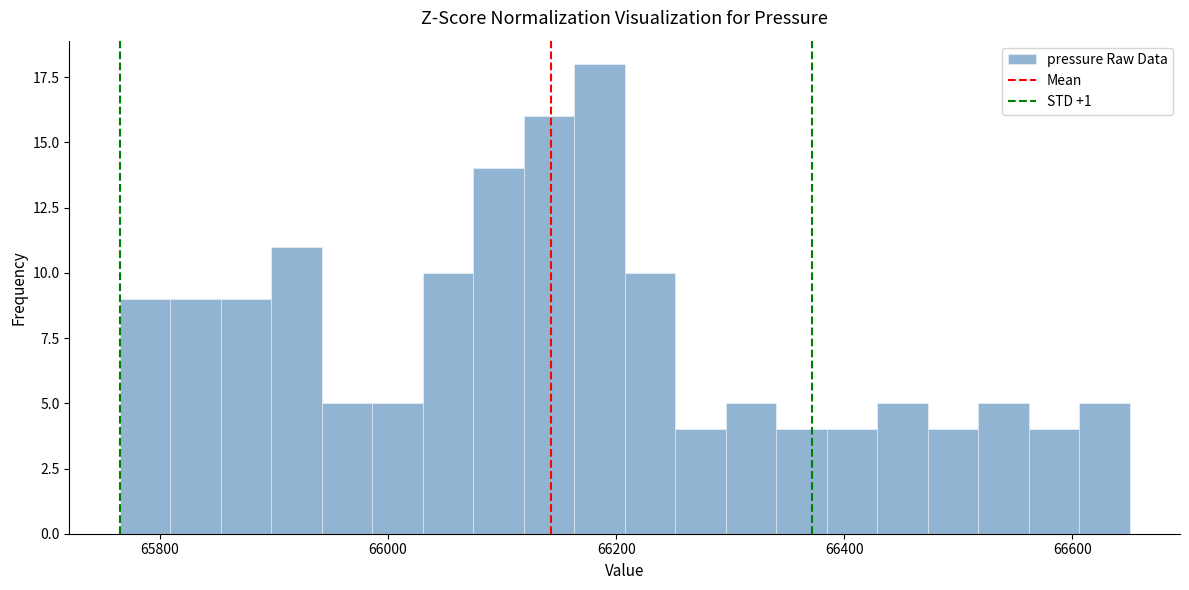

Around what value on the x-axis is the tallest bar? Give the approximate position of its centre, as read against the axis.

66180